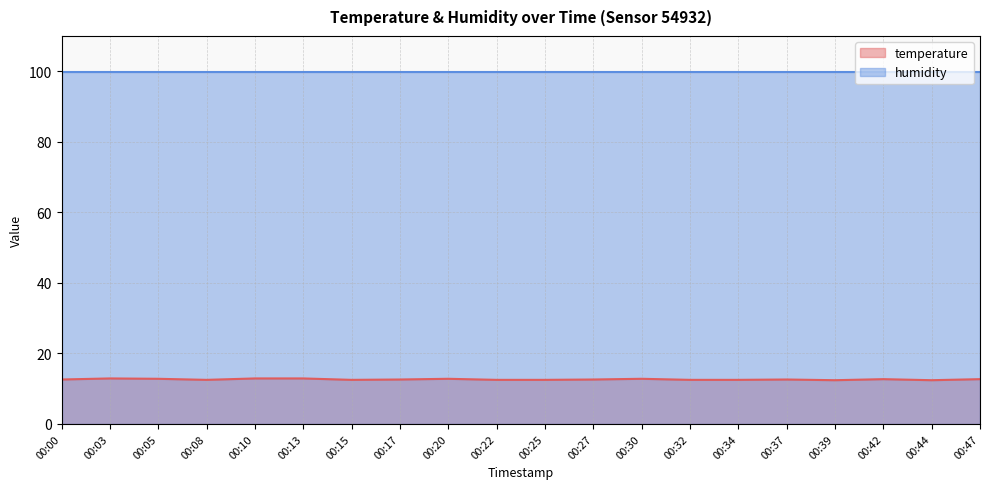

Where is the first local minimum?

00:08